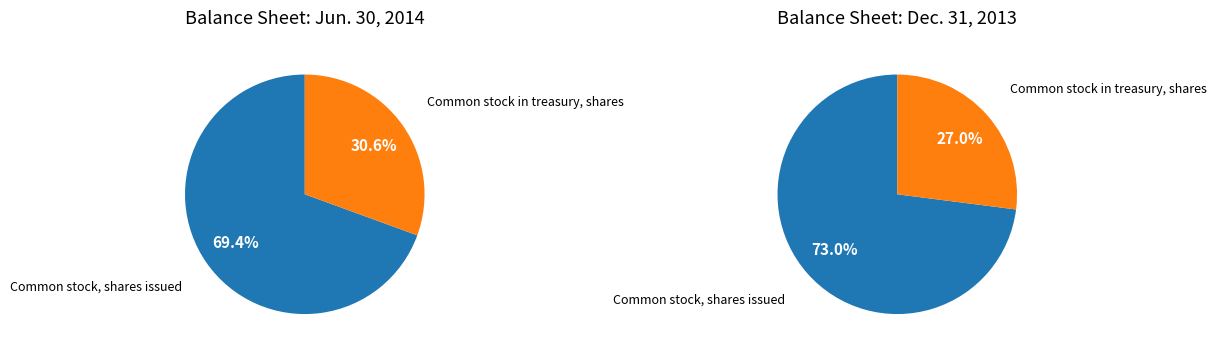

True or false: Common stock, shares issued accounts for 69% of the total.

True